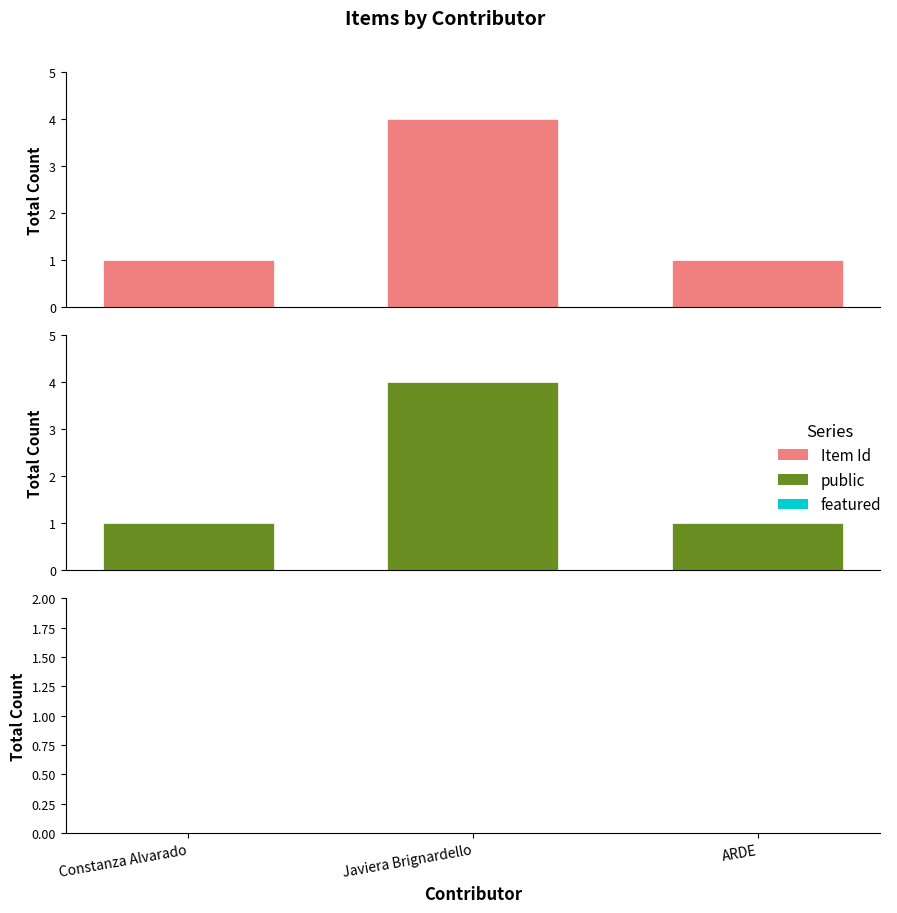

How many groups of bars are there?

3